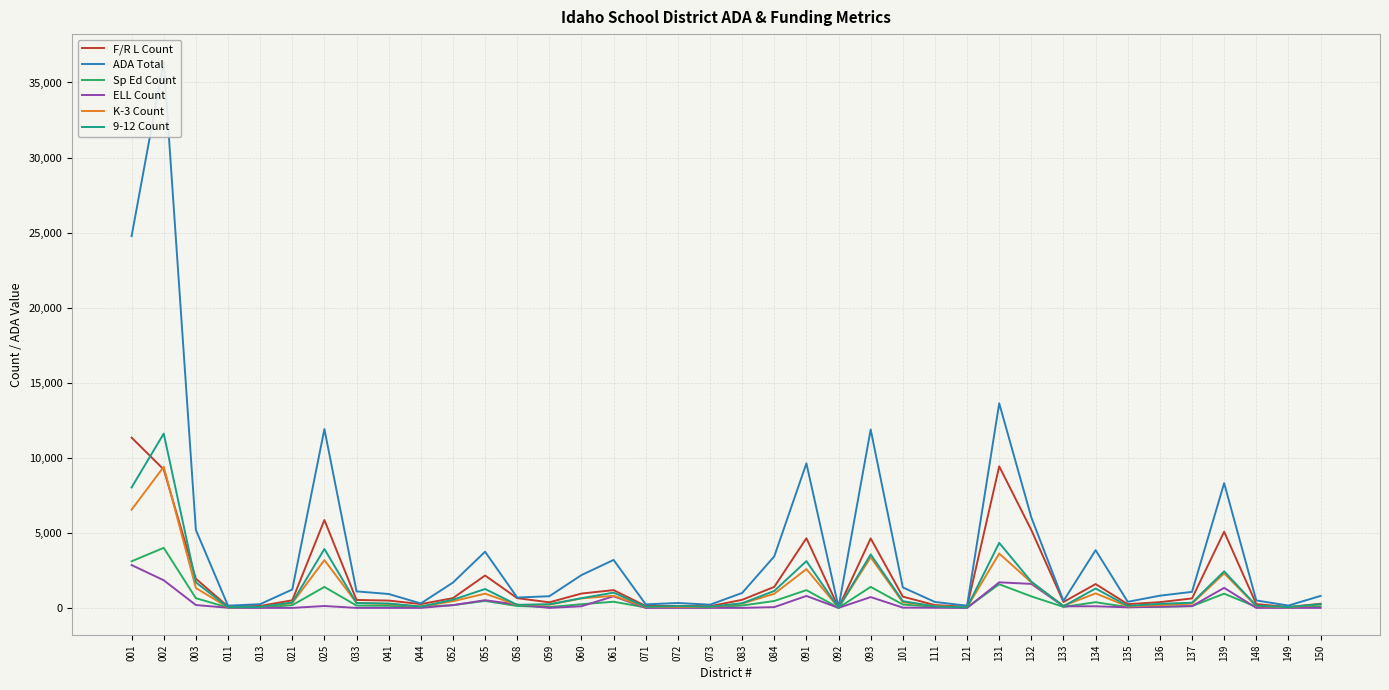

Where is the first local maximum for ELL Count?

025